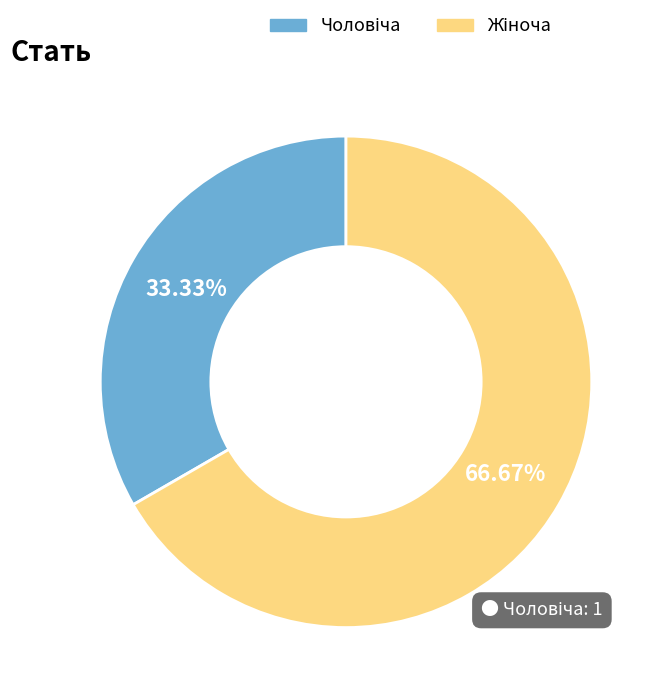

Is there any slice that represents more than half of the pie?

Yes